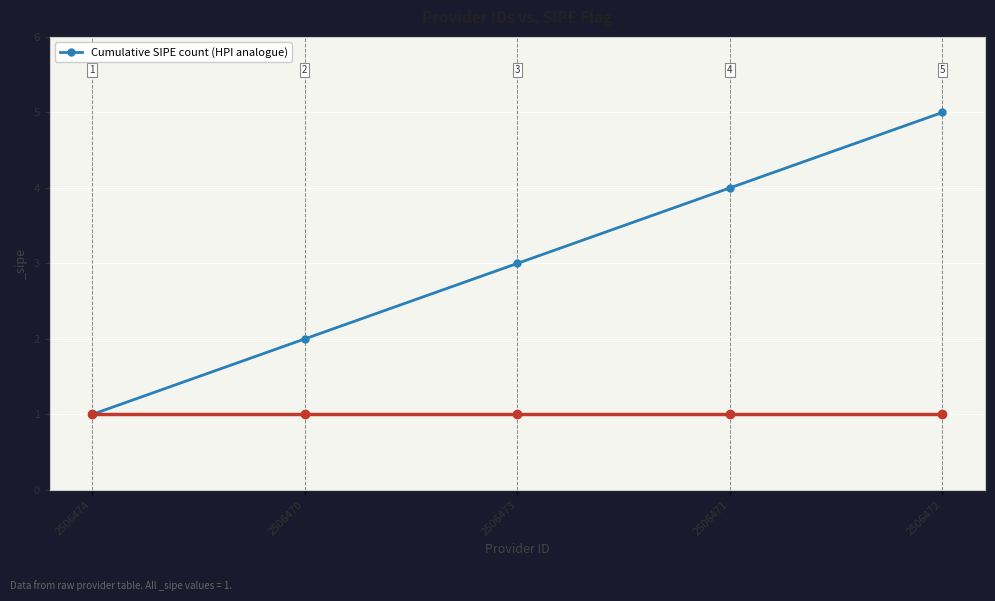

What position from the right is 2506471?

2